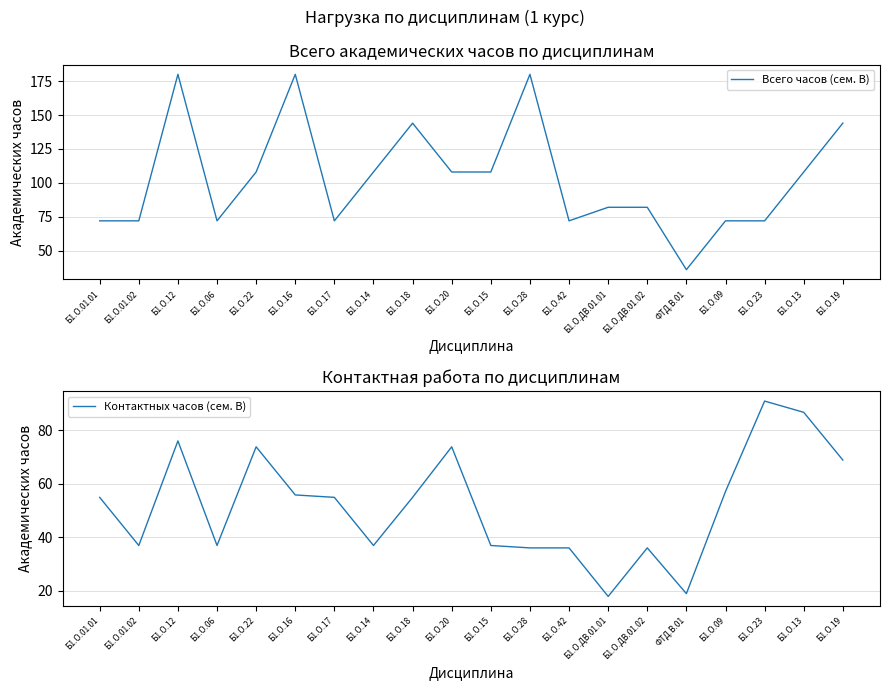

At Б1.О.28, list the series in order from smallest to largest.

Контактных часов (сем. B), Всего часов (сем. B)